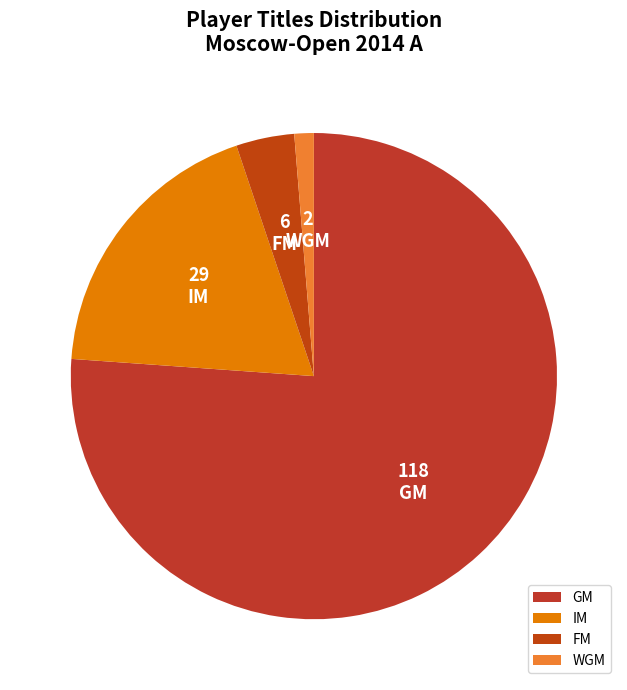

How many slices are in this pie chart?

4